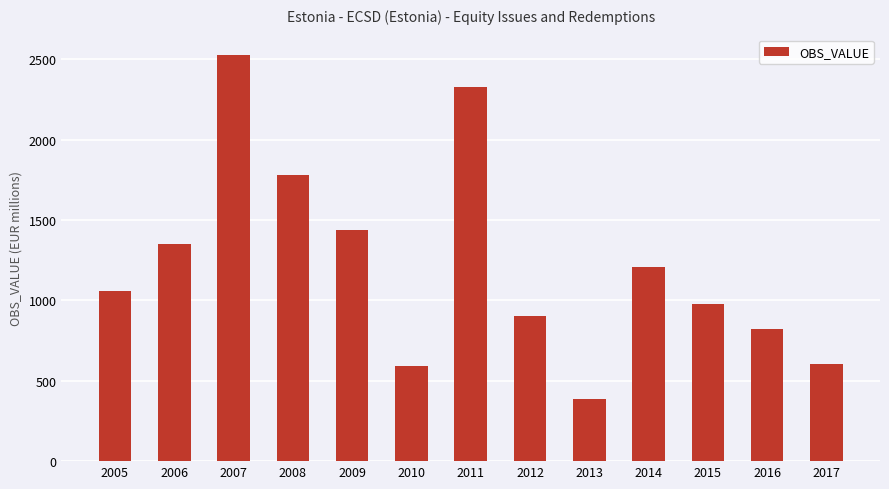

Is it true that the value at 2011 is 3041.4?

False